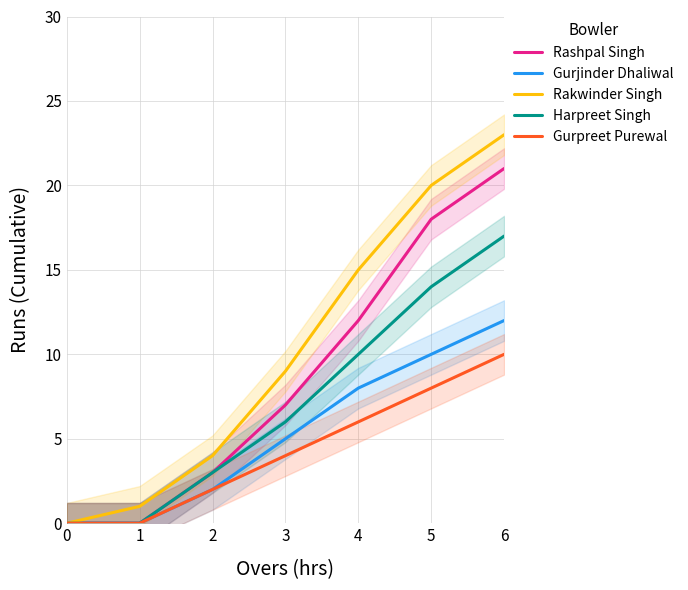

The value of Gurjinder Dhaliwal at 0 is 0. True or false?

True